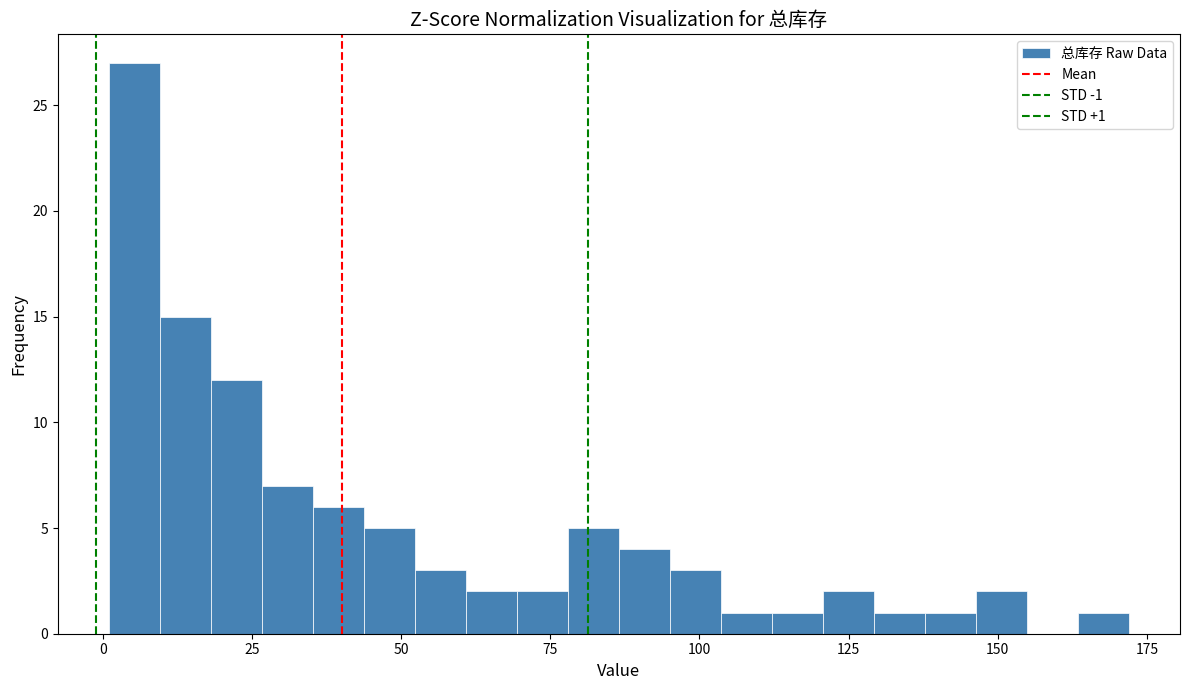

Read against the x-axis, roughly where is the centre of the tallest bar?

5